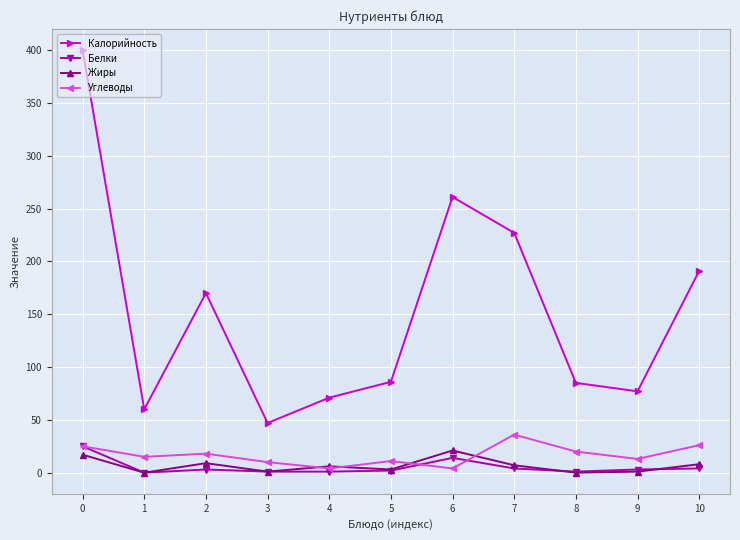

True or false: Углеводы has more than 1 points higher than both neighbors.

True